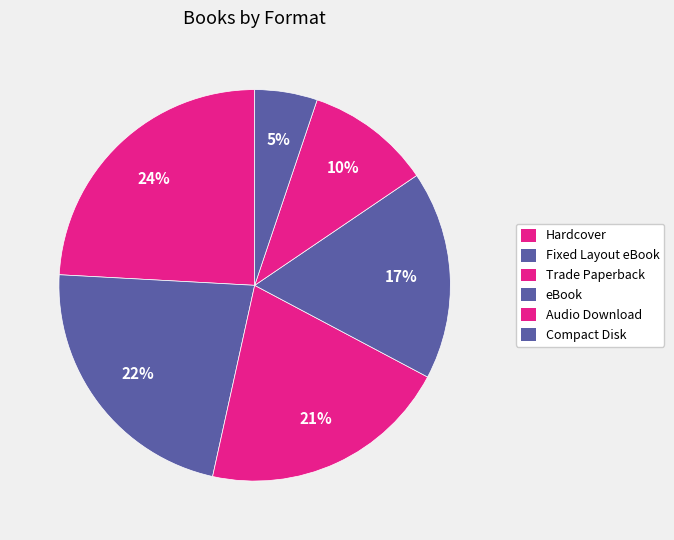

What is the change in value from Fixed Layout eBook to Trade Paperback?

-1